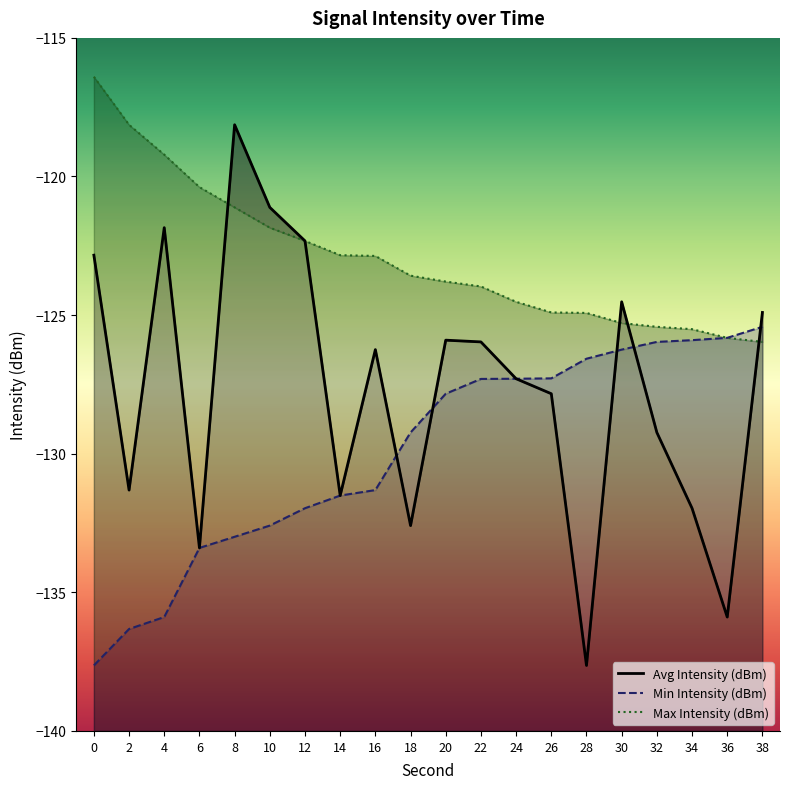

Is the value of Min Intensity (dBm) at 18 greater than the value of Max Intensity (dBm) at 36?

No